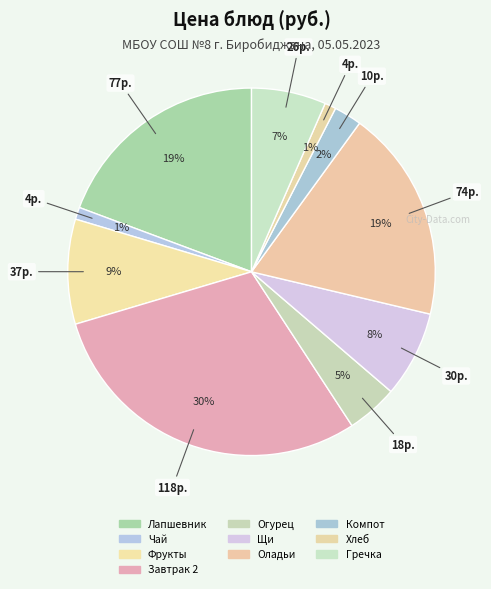

How many slices are in this pie chart?

10